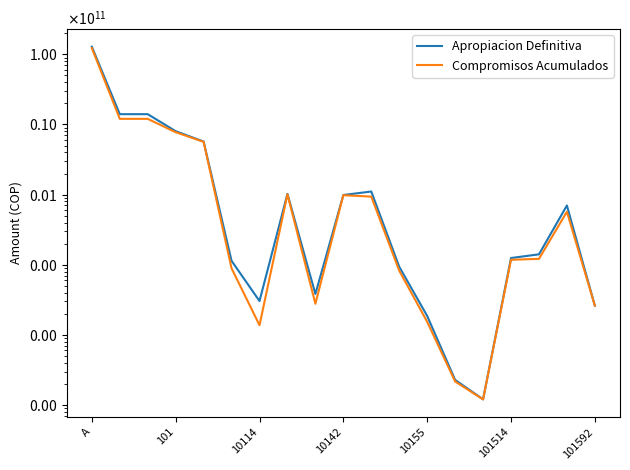

The value of Apropiacion Definitiva at 11 is 137160889.1. True or false?

False